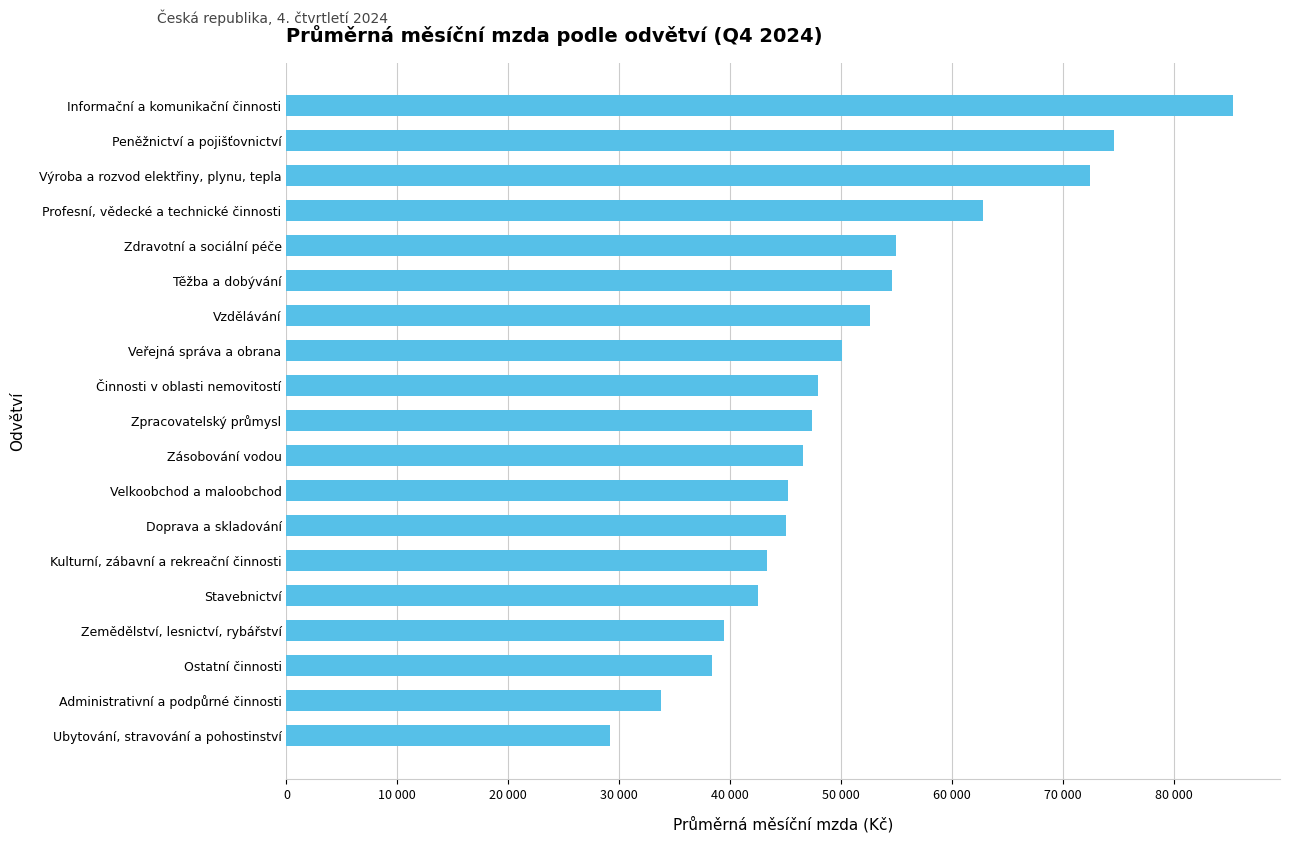

List the labels in order of value, smallest first.

Ubytování, stravování a pohostinství, Administrativní a podpůrné činnosti, Ostatní činnosti, Zemědělství, lesnictví, rybářství, Stavebnictví, Kulturní, zábavní a rekreační činnosti, Doprava a skladování, Velkoobchod a maloobchod, Zásobování vodou, Zpracovatelský průmysl, Činnosti v oblasti nemovitostí, Veřejná správa a obrana, Vzdělávání, Těžba a dobývání, Zdravotní a sociální péče, Profesní, vědecké a technické činnosti, Výroba a rozvod elektřiny, plynu, tepla, Peněžnictví a pojišťovnictví, Informační a komunikační činnosti